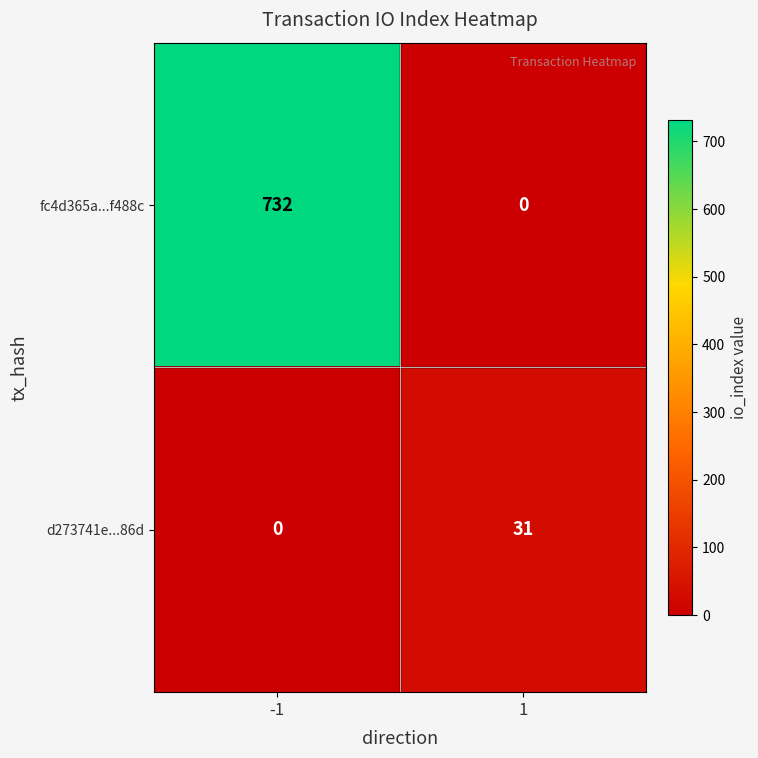

Reading left to right, what are all the values shown in this chart?

fc4d365a...f488c: -1=732	1=0
d273741e...86d: -1=0	1=31